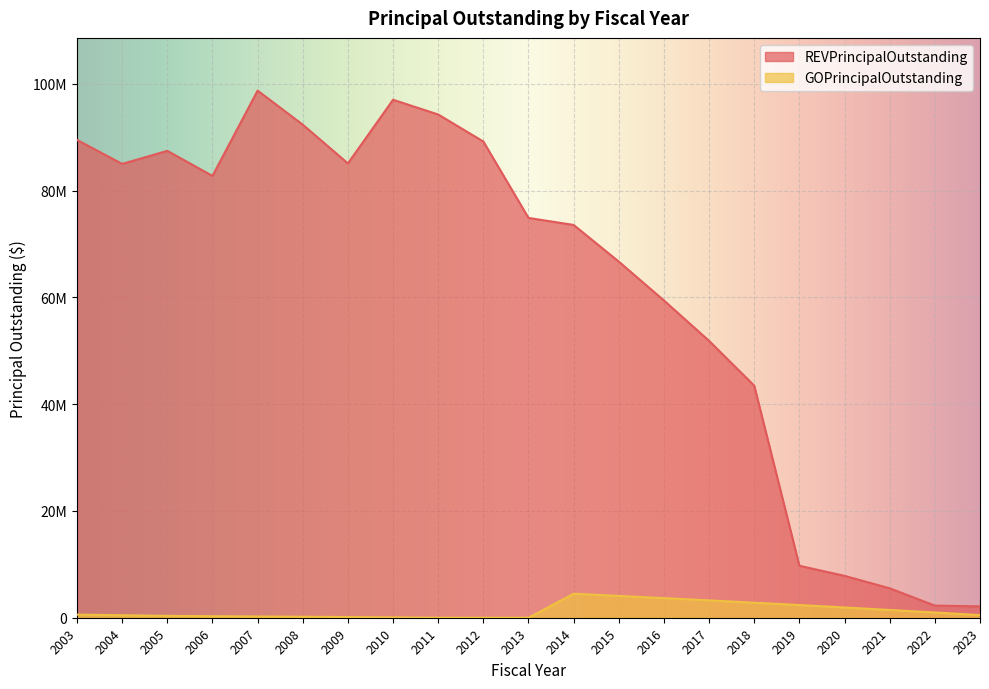

The value of GOPrincipalOutstanding at 2006 is 285804.7. True or false?

True